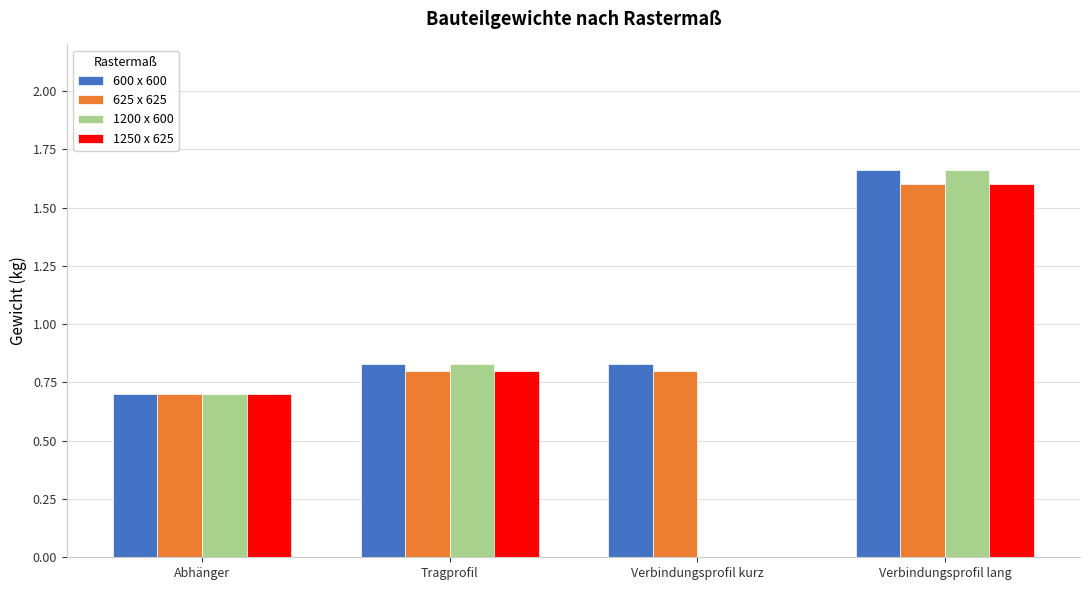

The 1250 x 625 series shows 0.0 at Verbindungsprofil kurz. True or false?

True